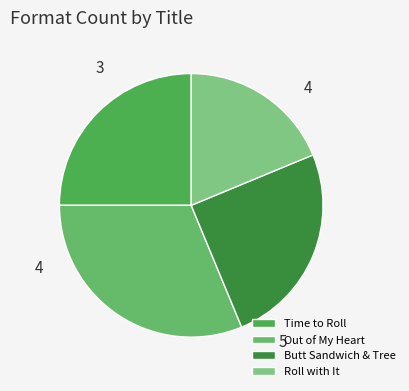

Which category has the smallest portion of the pie?

Roll with It